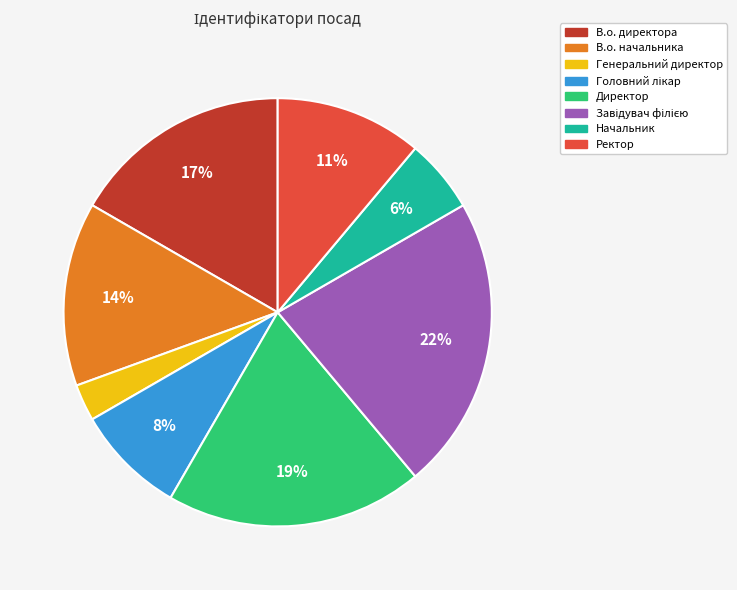

Which category has the smallest portion of the pie?

Генеральний директор